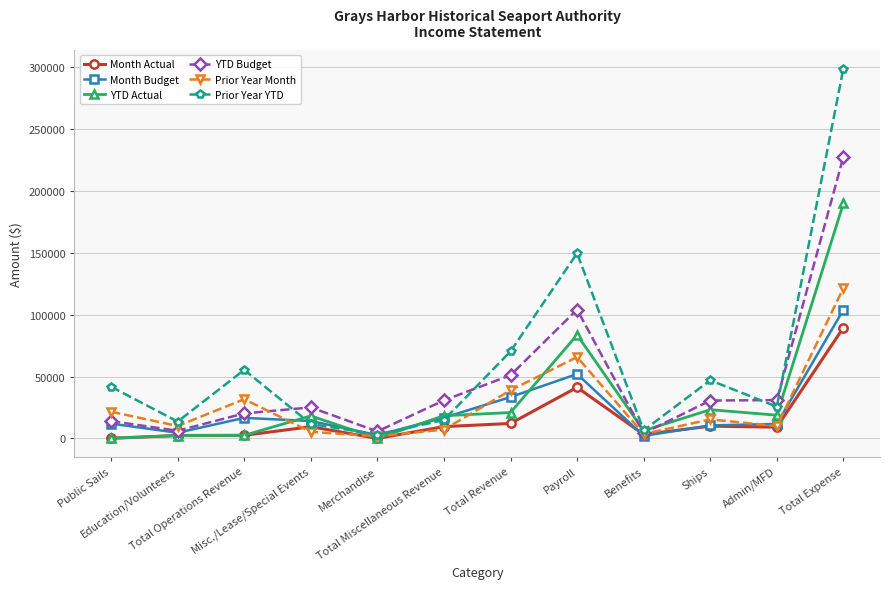

What is the highest value of the Month Budget series?

103925.0